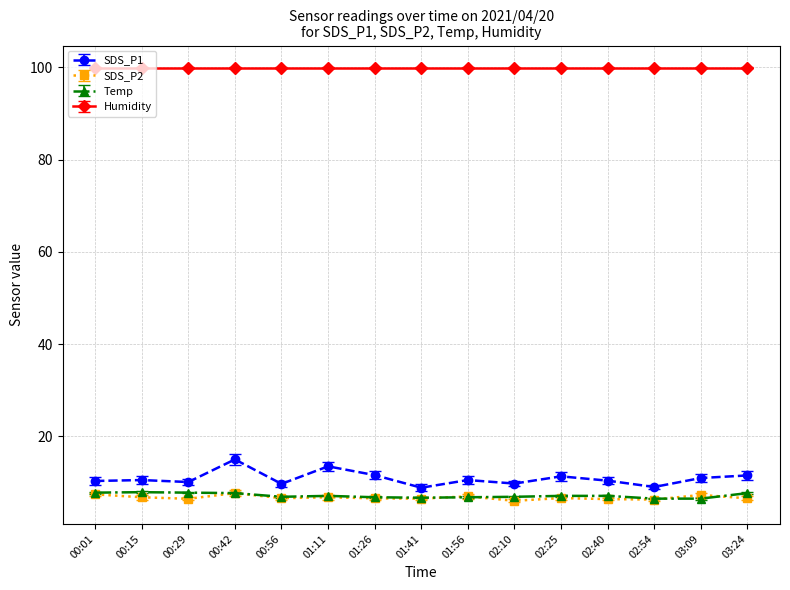

What are all the series names shown in the legend?

SDS_P1, SDS_P2, Temp, Humidity